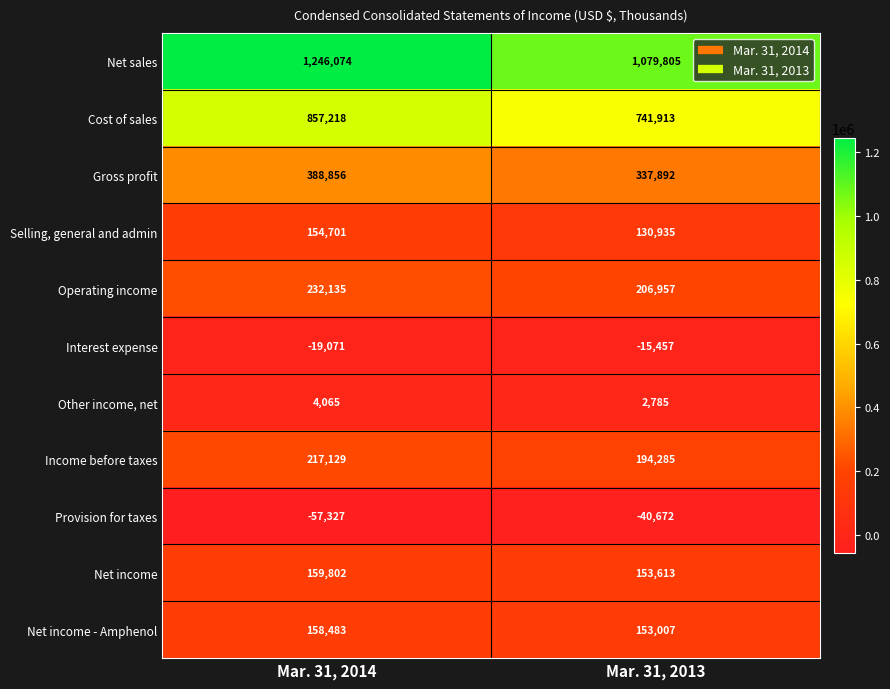

Which category has the lowest value across all series?

Mar. 31, 2014